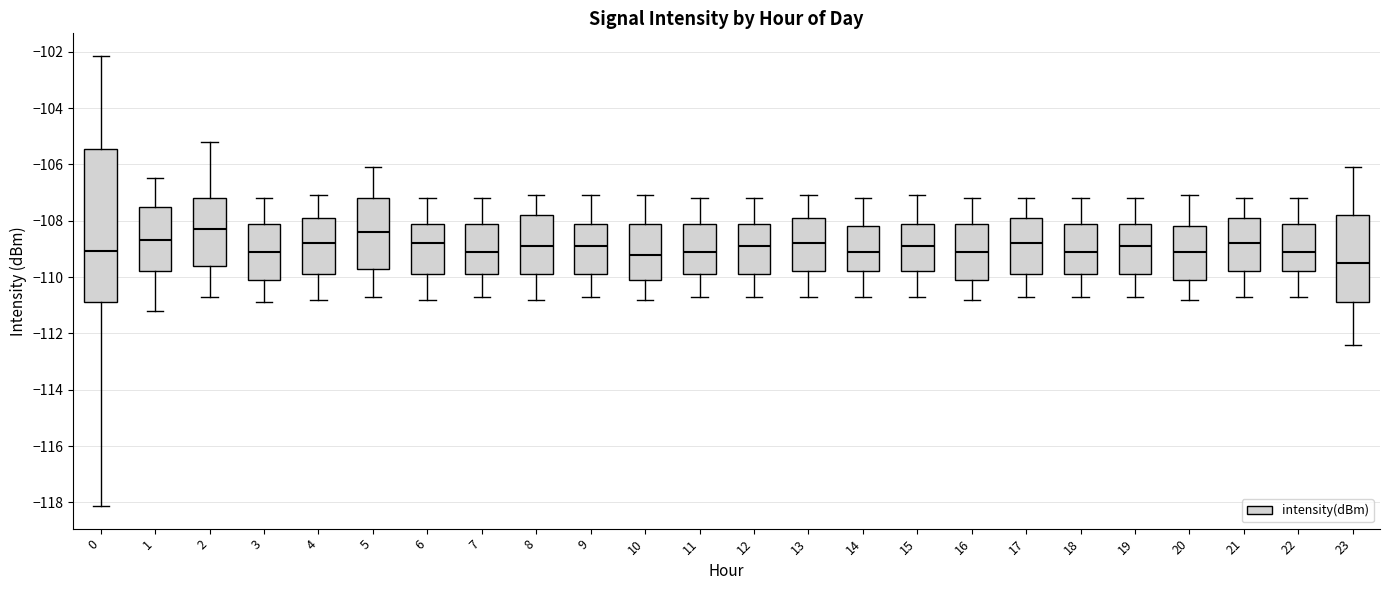

Where is the lower edge of the box at x = 0 on the y-axis? The values are not printed on the chart, so give them approximately, as read against the axis.

-110.8